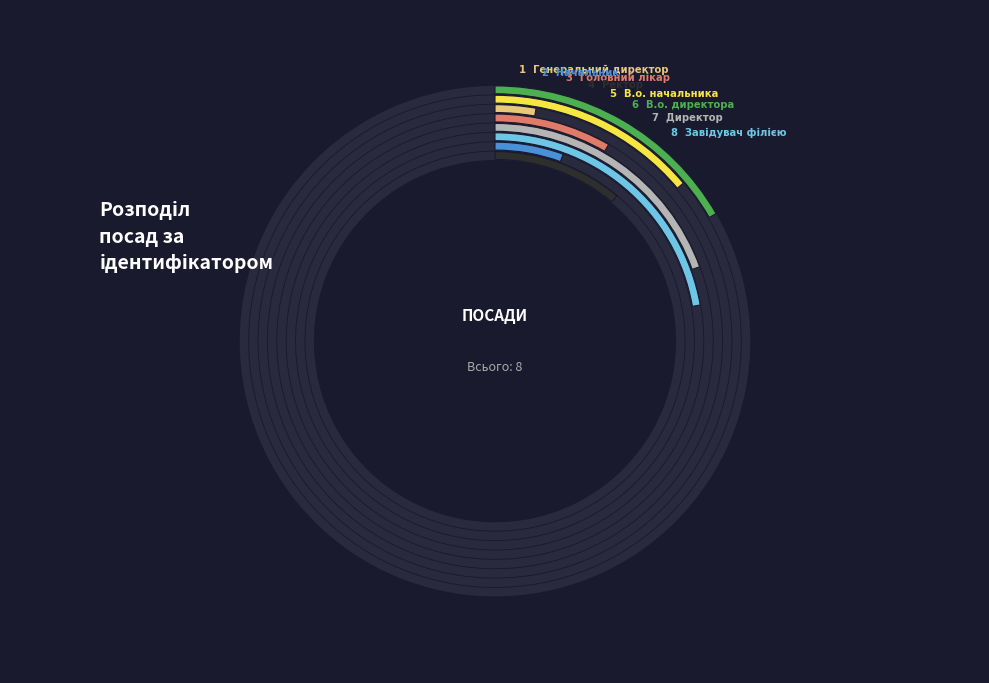

Count the number of slices in the pie.

8